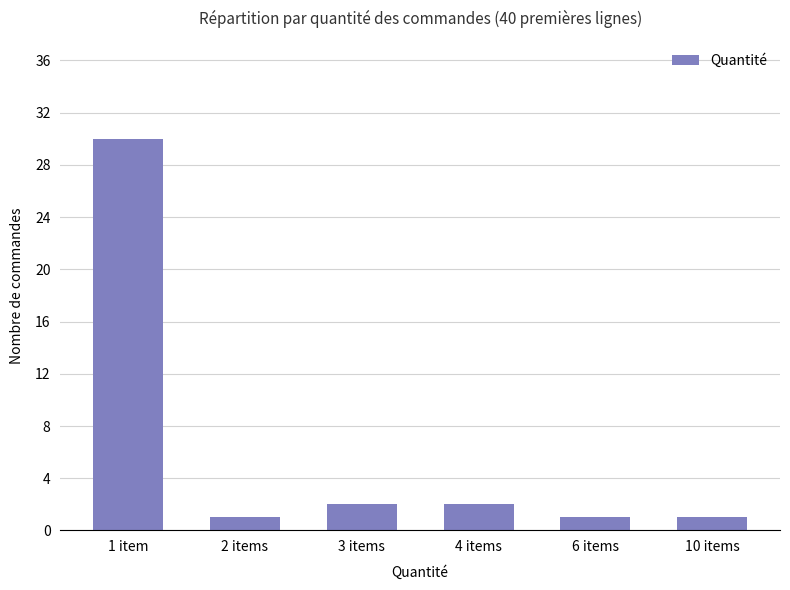

What is the change in value from 2 items to 4 items?

+1